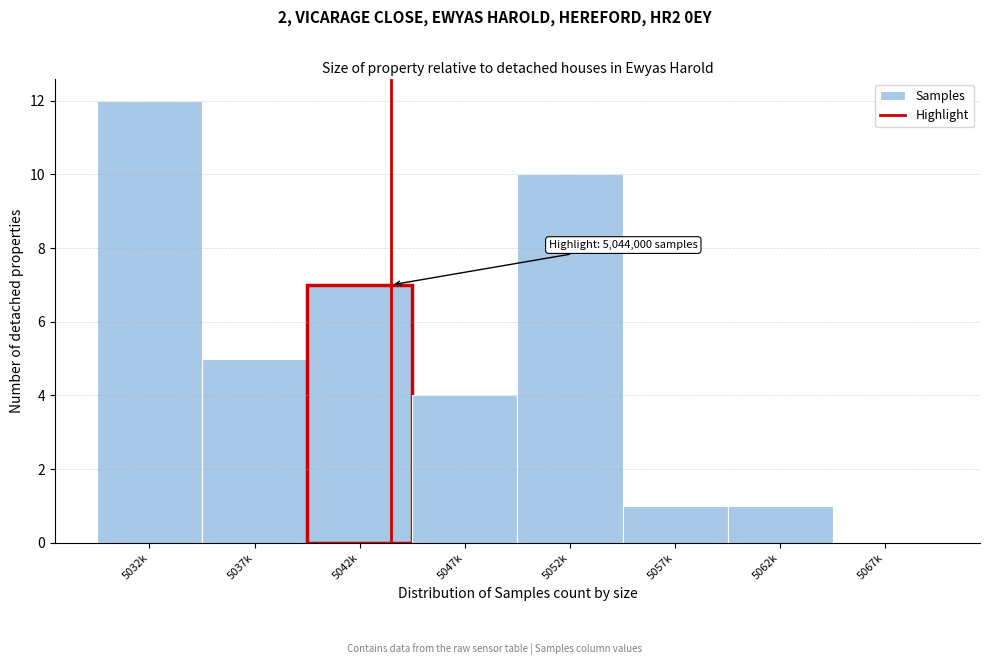

Reading left to right, extract all data points from this chart.

5032k=12	5037k=5	5042k=7	5047k=4	5052k=10	5057k=1	5062k=1	5067k=0